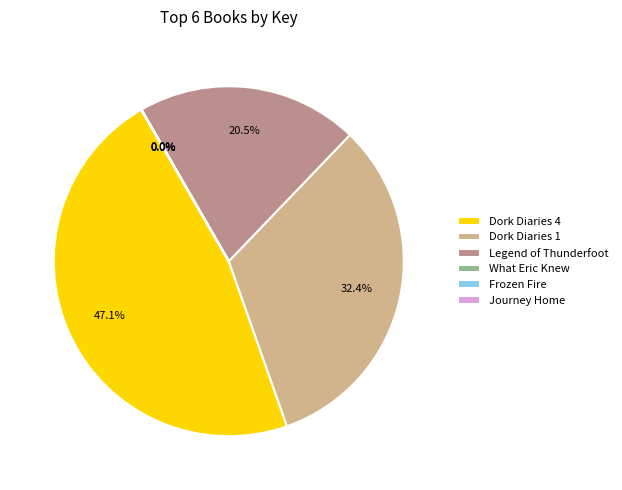

The Dork Diaries 1 slice represents 22% of the pie. True or false?

False